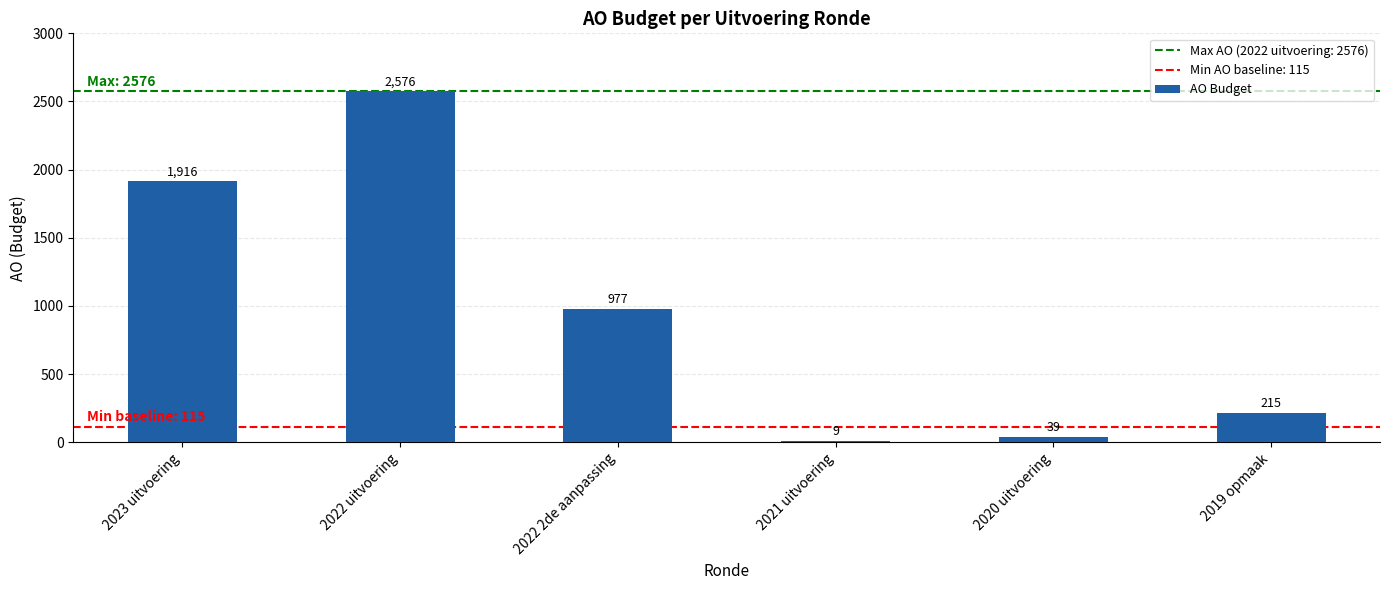

Reading right to left, extract all data points from this chart.

2019 opmaak=215	2020 uitvoering=39	2021 uitvoering=9	2022 2de aanpassing=977	2022 uitvoering=2576	2023 uitvoering=1916